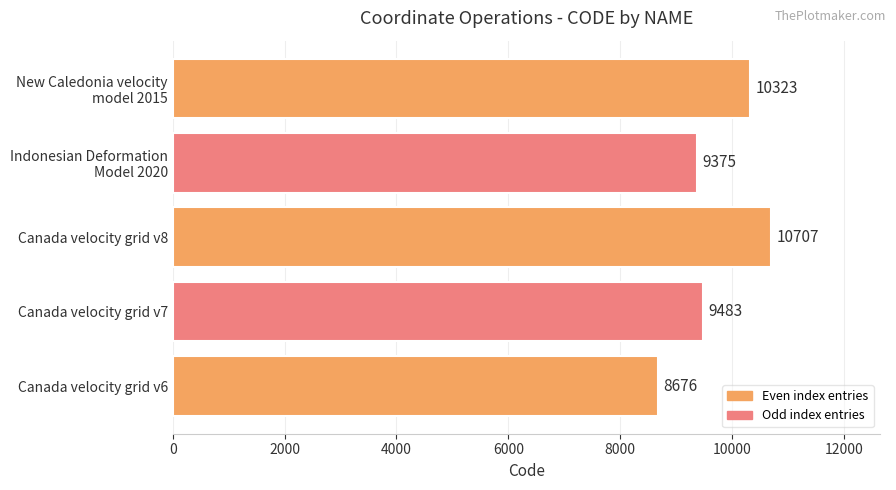

How many distinct data groups are displayed?

1